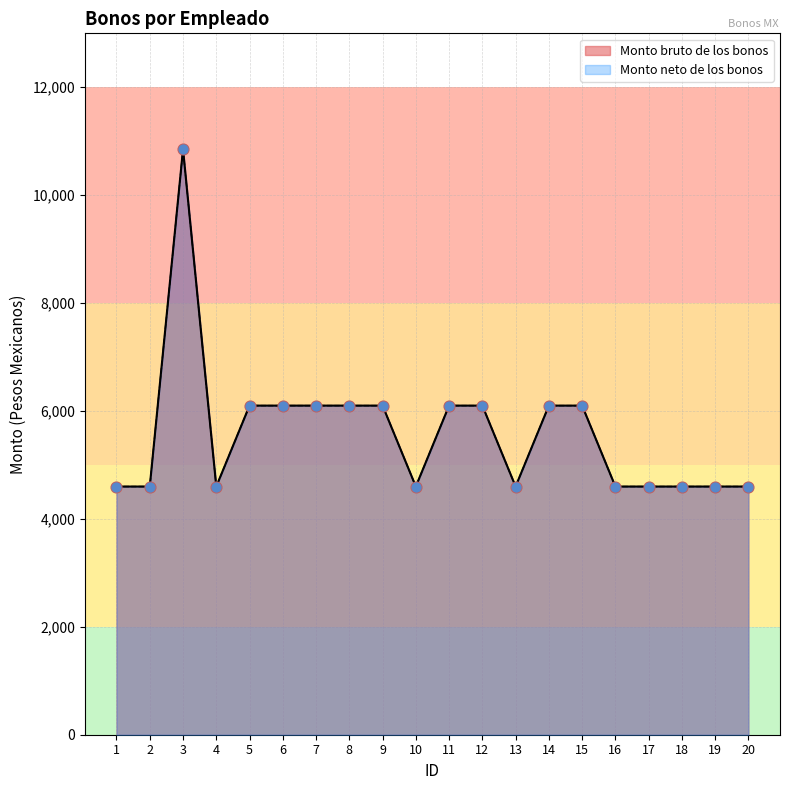

At how many categories does at least one series exceed 9154?

1